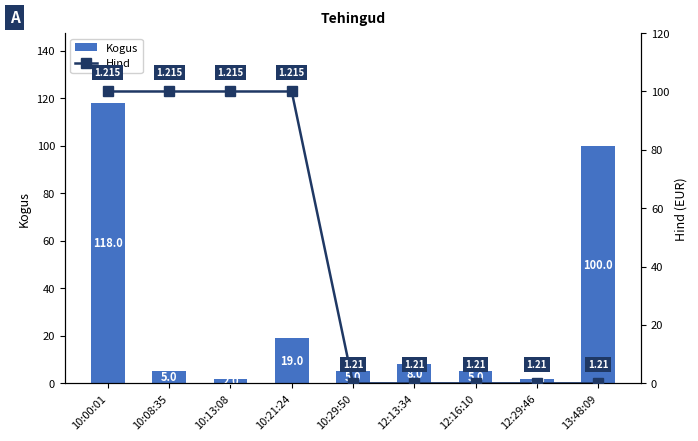

At which category is the sum across all series the highest?

10:00:01